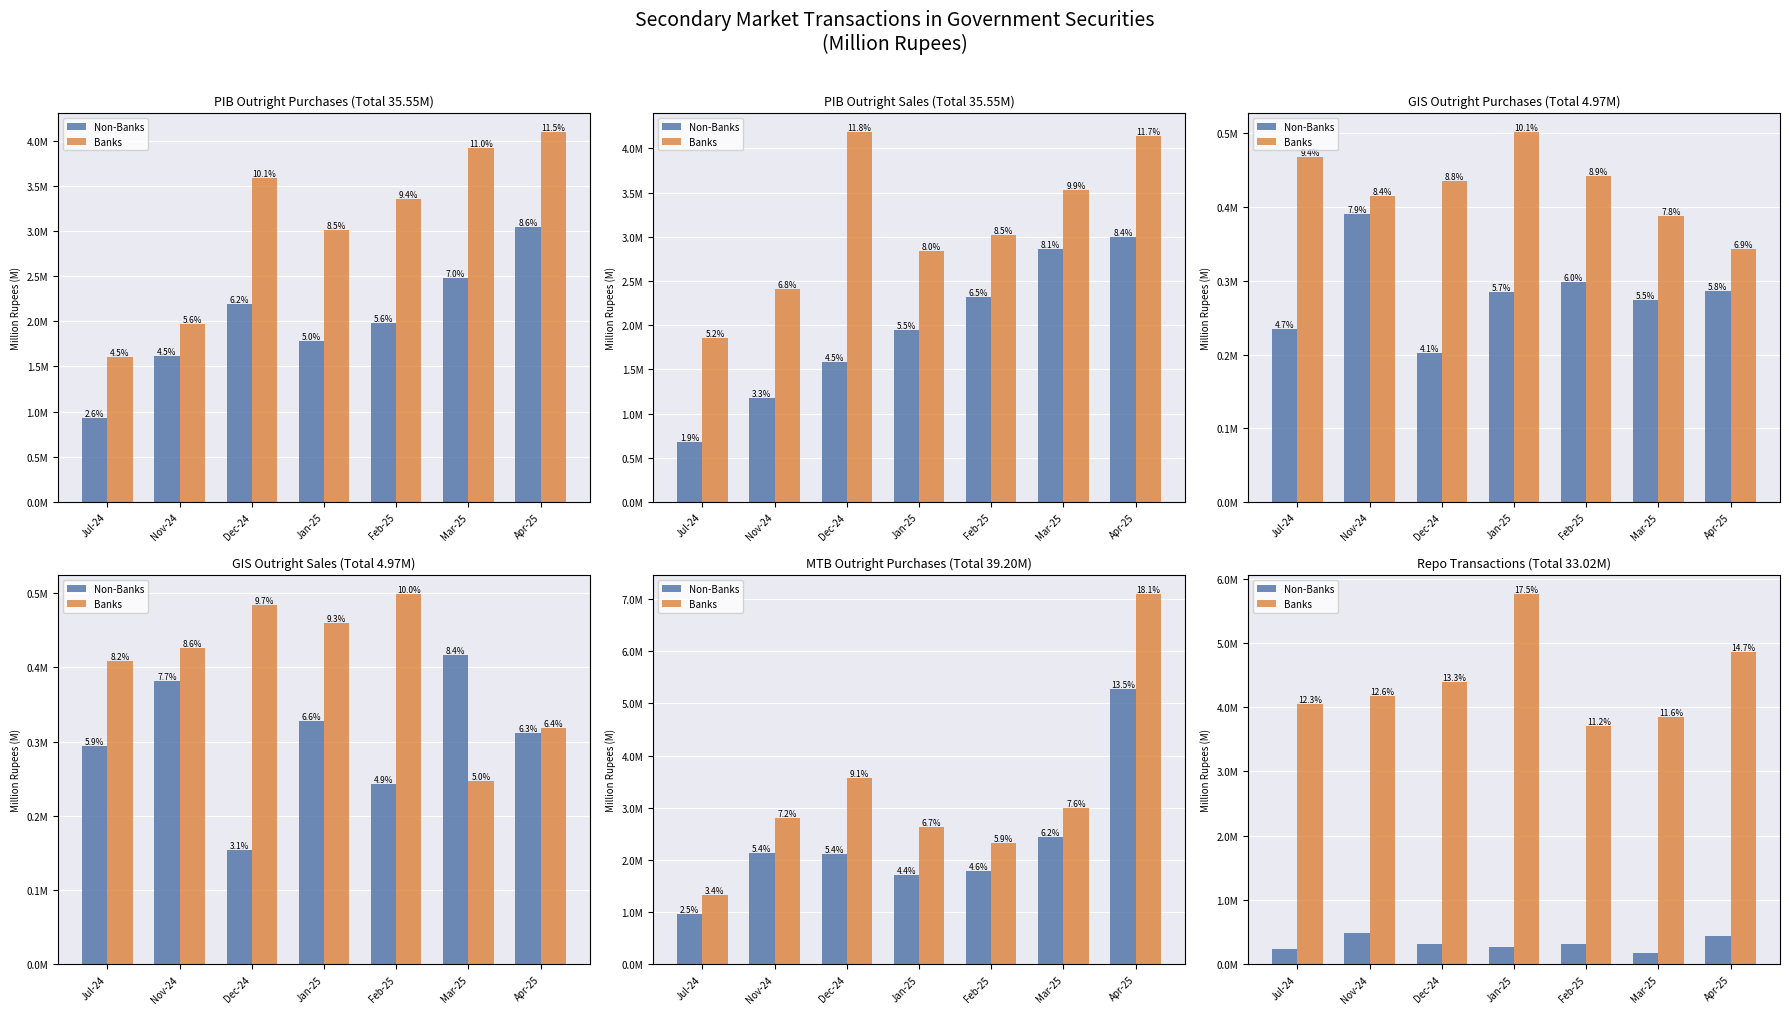

What is the average value of the Non-Banks series?

0.3